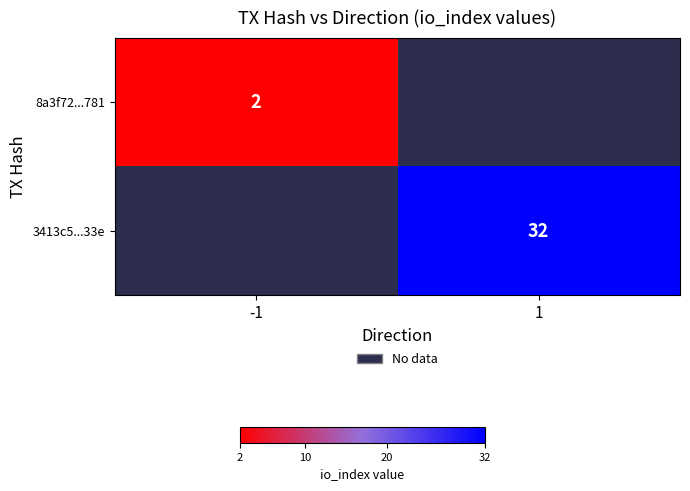

At which category does the chart reach its peak across all series?

1